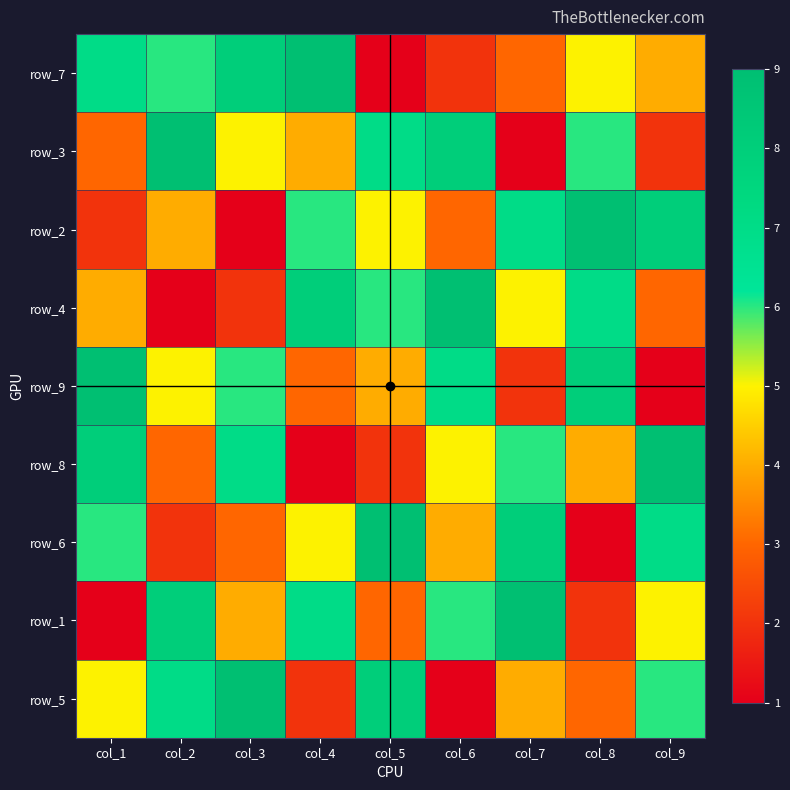

What is the difference between the maximum and minimum values in the row_1 series?

8